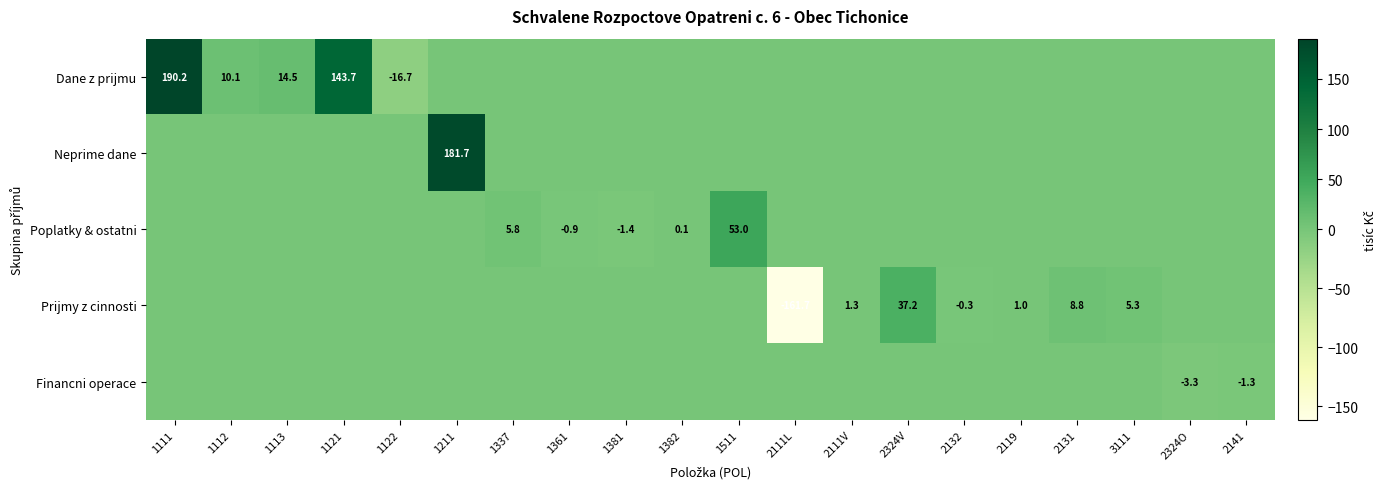

At which category is the sum across all series the highest?

1111